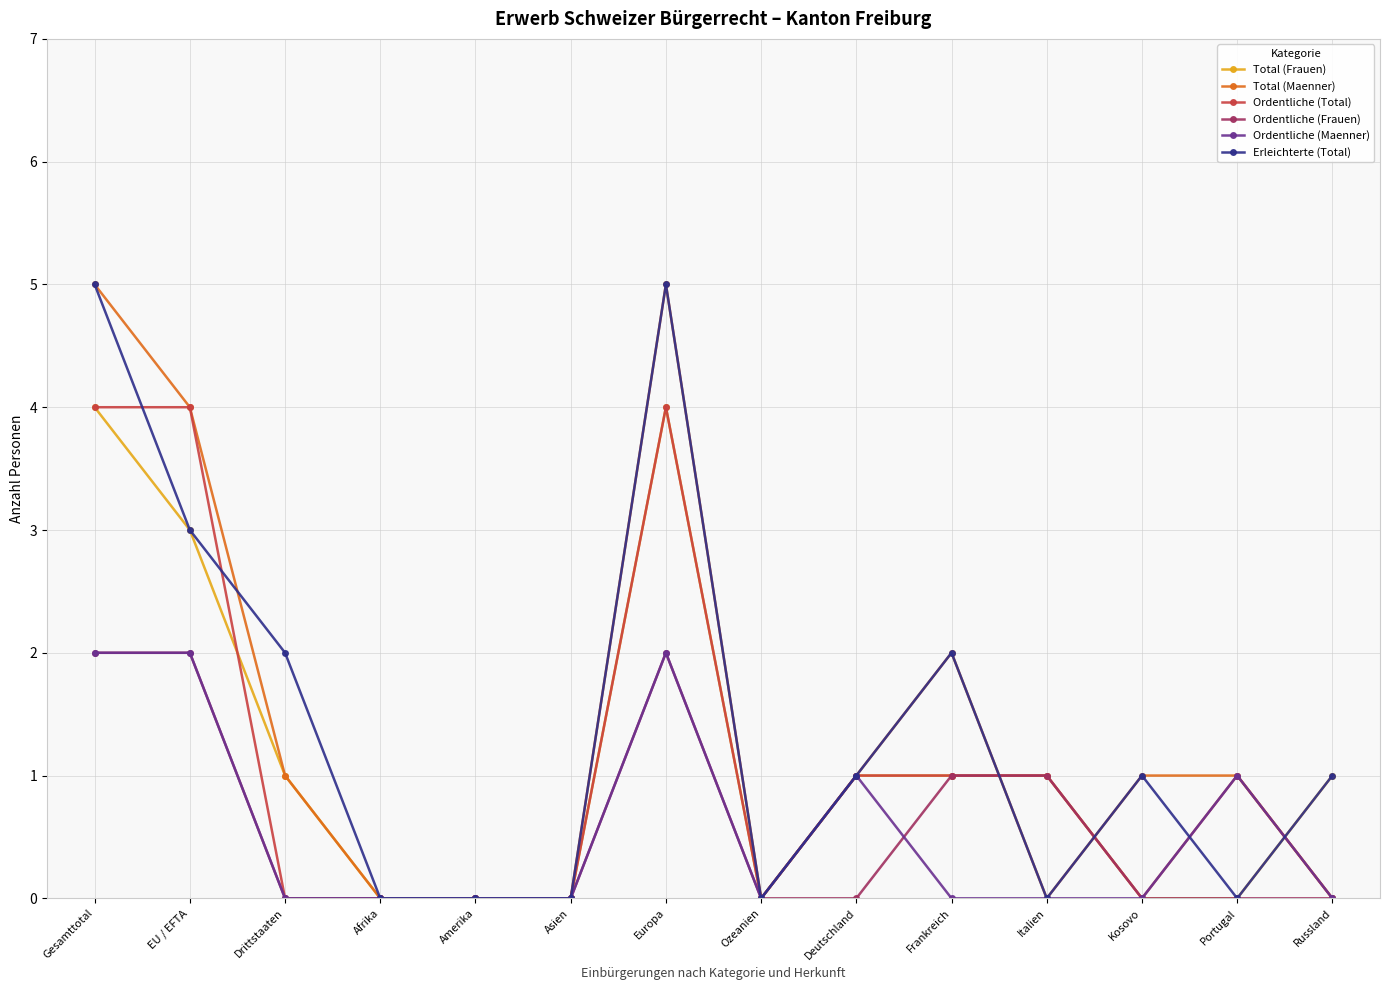

The value of Ordentliche (Total) at Frankreich is 0. True or false?

False